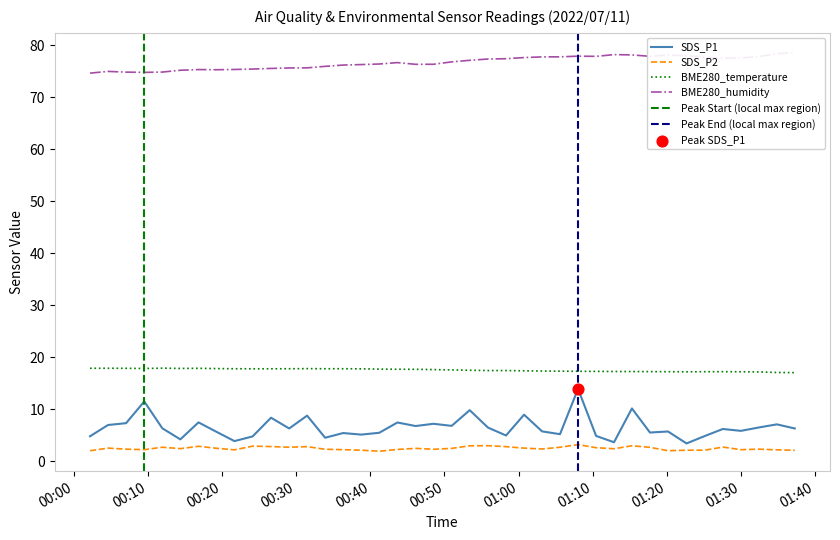

What are all the series names shown in the legend?

SDS_P1, SDS_P2, BME280_temperature, BME280_humidity